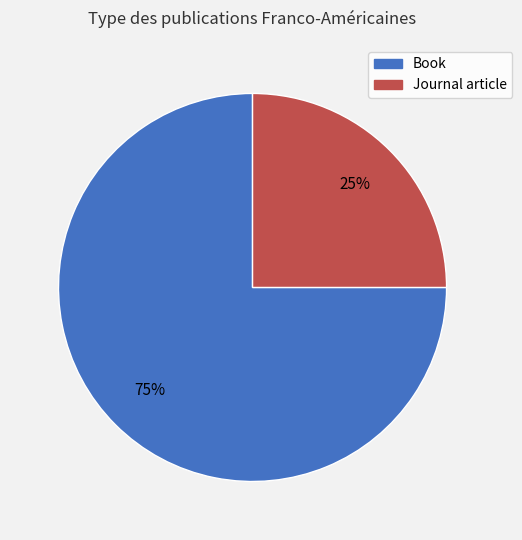

Approximately how many times larger is the value at Journal article compared to Book?

0.3